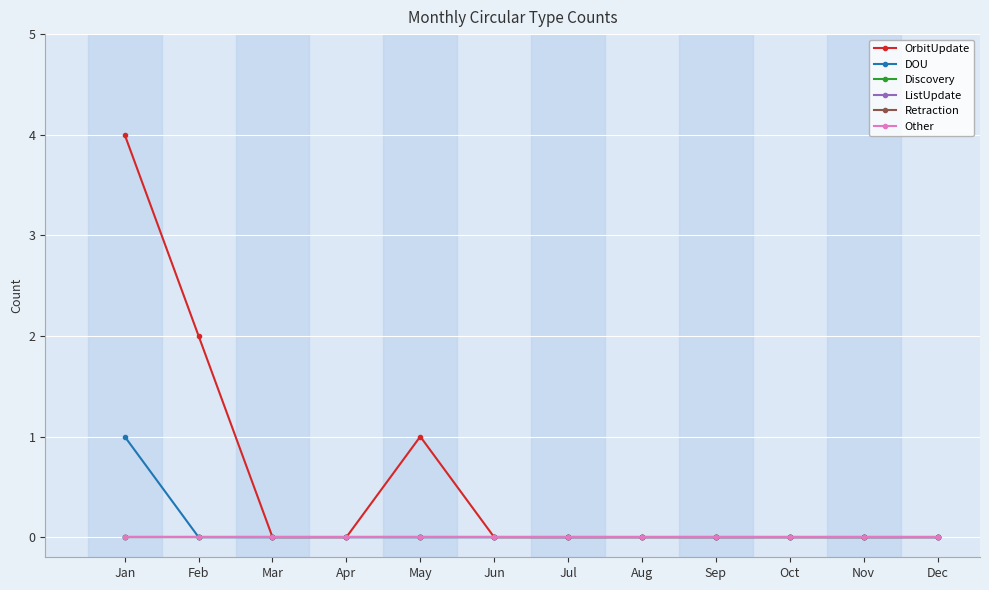

Does the chart have visible grid lines?

Yes